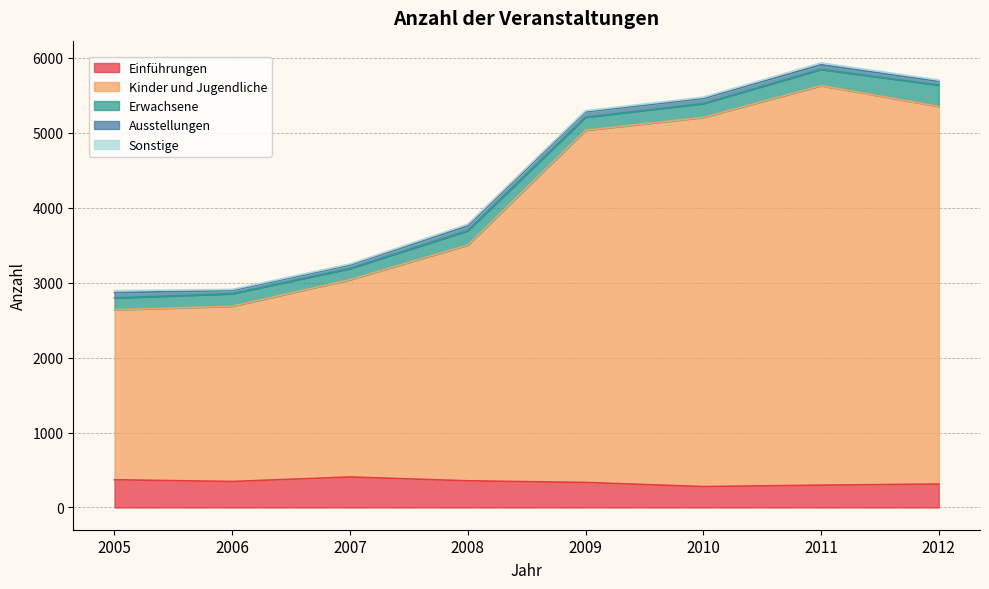

Where is Einführungen nearest to the value 343?

2006